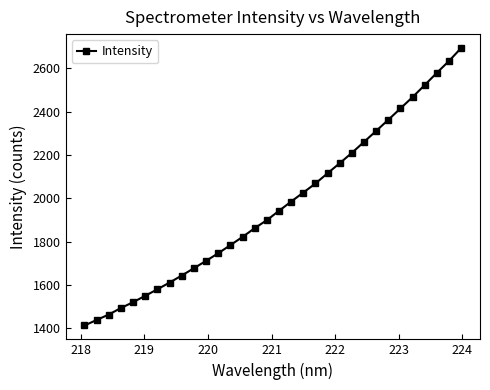

Reading right to left, transcribe all the data shown in this chart.

2694.8	2634.8	2580.2	2523.6	2467.8	2415.4	2362.9	2311.4	2260.7	2210.0	2162.1	2115.8	2068.2	2026.4	1984.6	1941.9	1898.7	1861.7	1821.2	1783.3	1745.7	1710.5	1676.5	1642.7	1610.2	1579.0	1549.2	1519.4	1492.6	1462.4	1437.1	1411.6